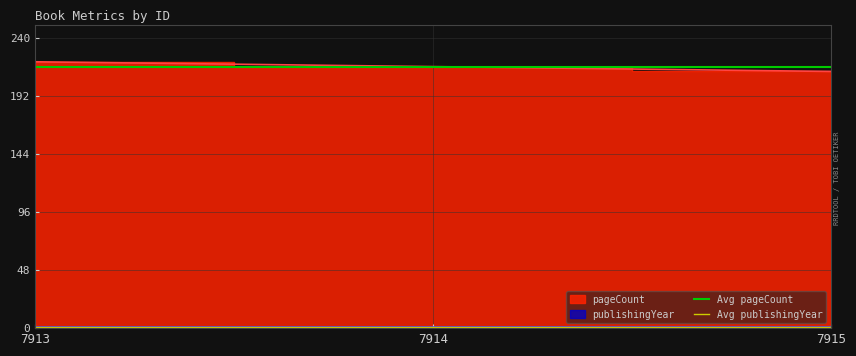

Rank the series by their average value, from lowest to highest.

Avg publishingYear, Avg pageCount